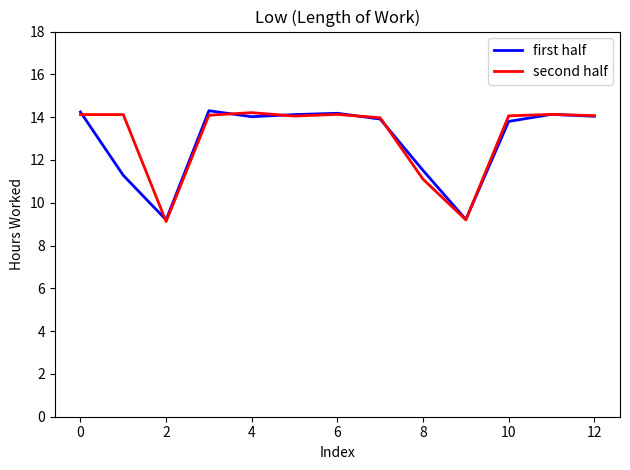

What is the lowest value of the first half series?

9.2